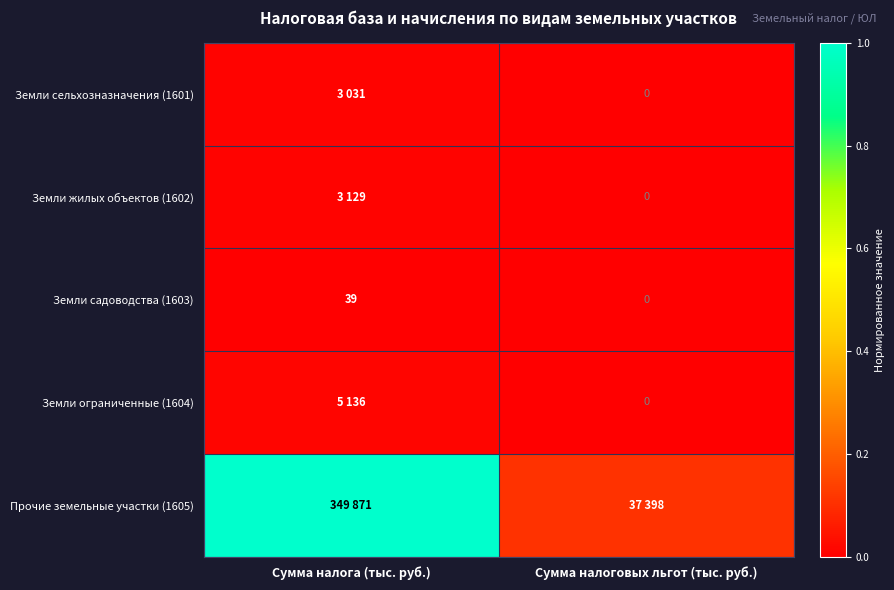

At which category is the sum across all series the highest?

Сумма налога (тыс. руб.)